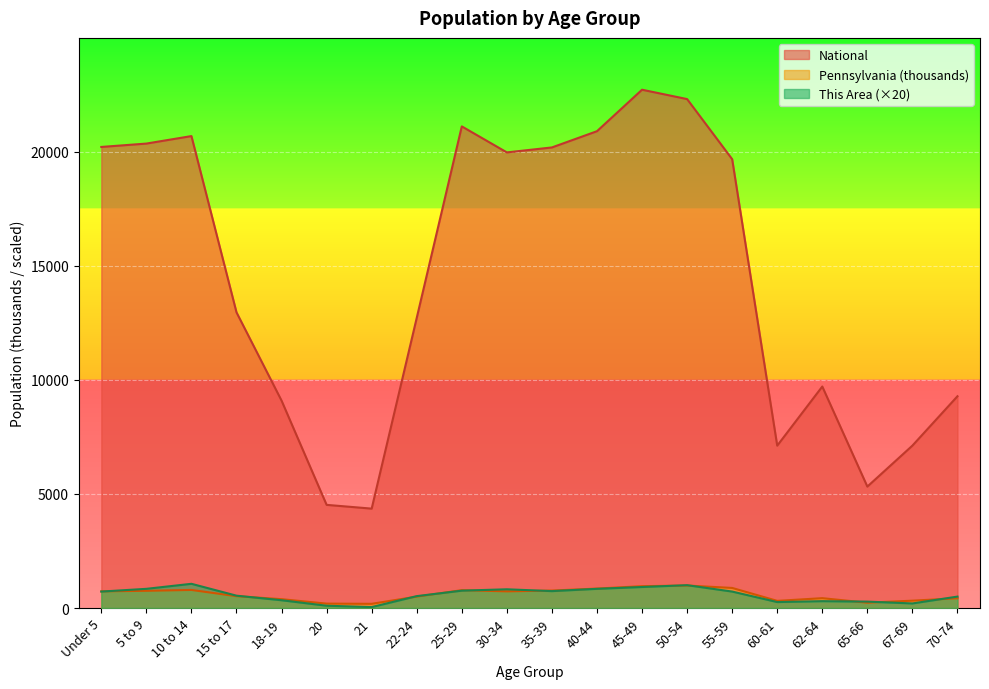

At which label does This Area first exceed 720?

5 to 9